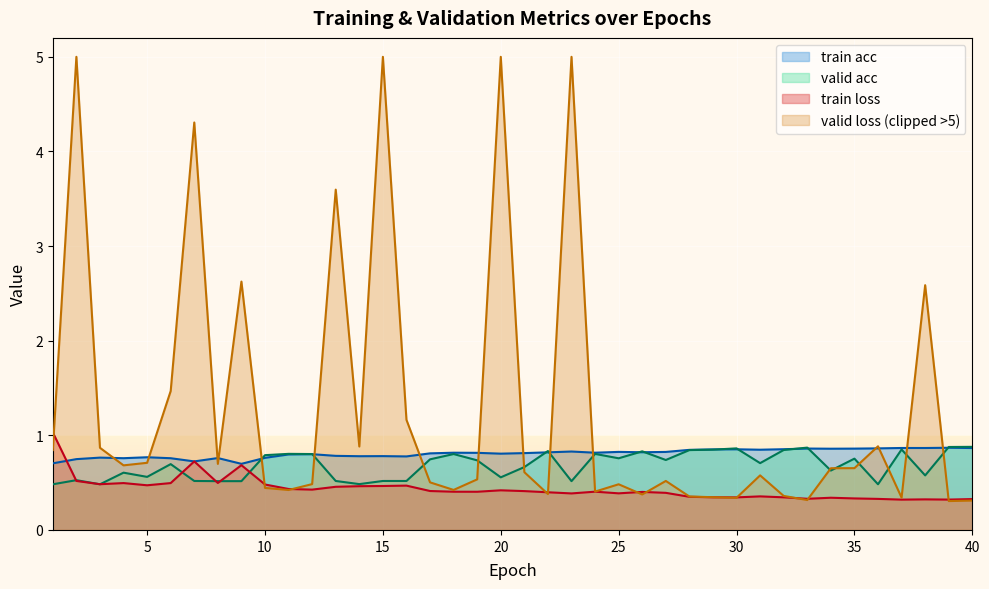

Which series has the largest total across all categories?

valid loss (clipped >5)